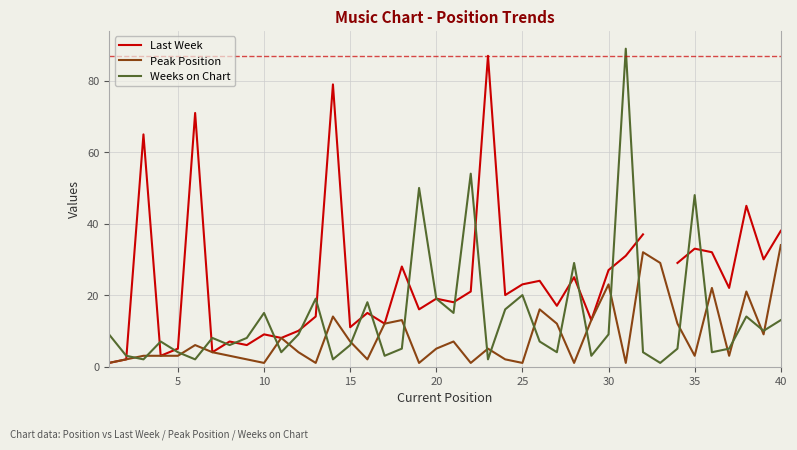

At which label is Weeks on Chart closest to 45?

35